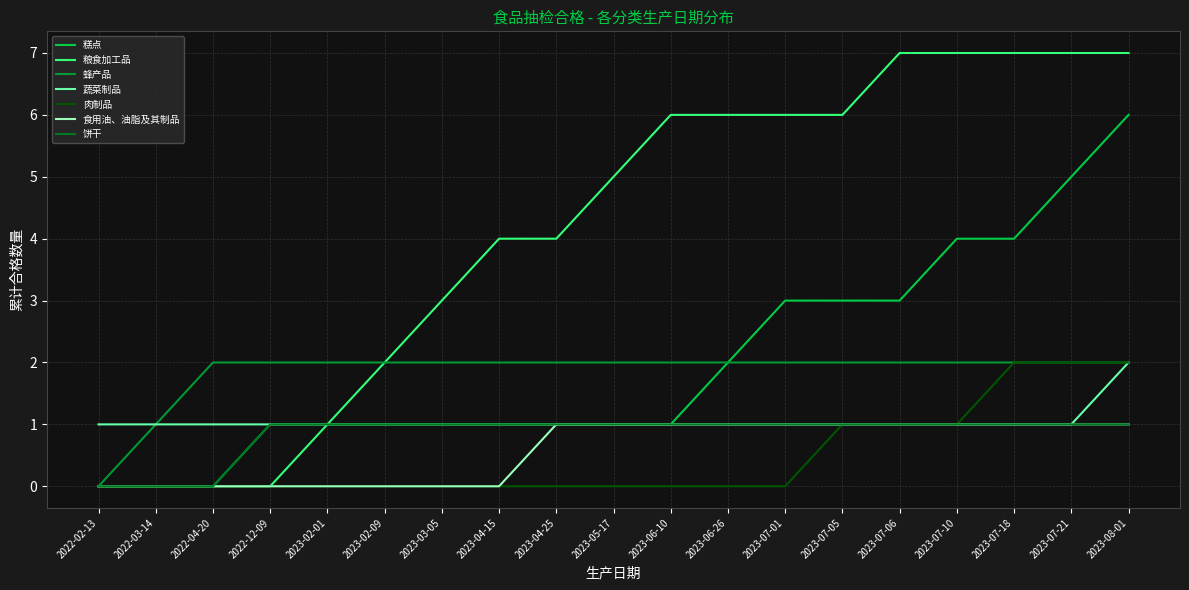

Between 2022-03-14 and 2022-12-09, which is larger?

2022-12-09